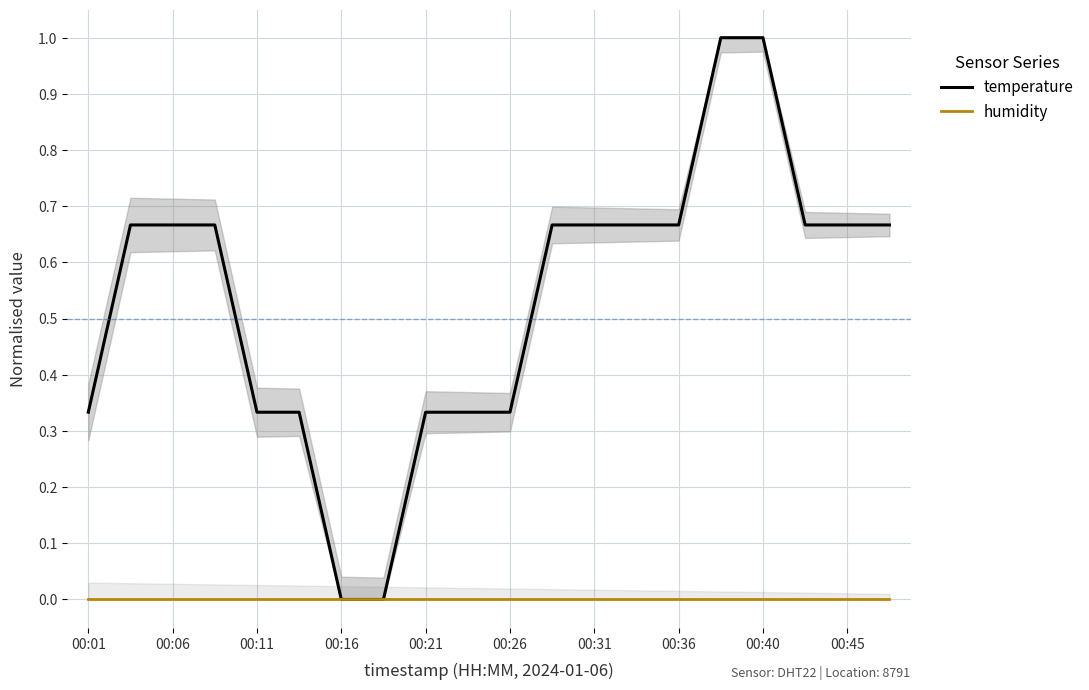

Is it true that temperature equals 0.5 at 00:01?

False